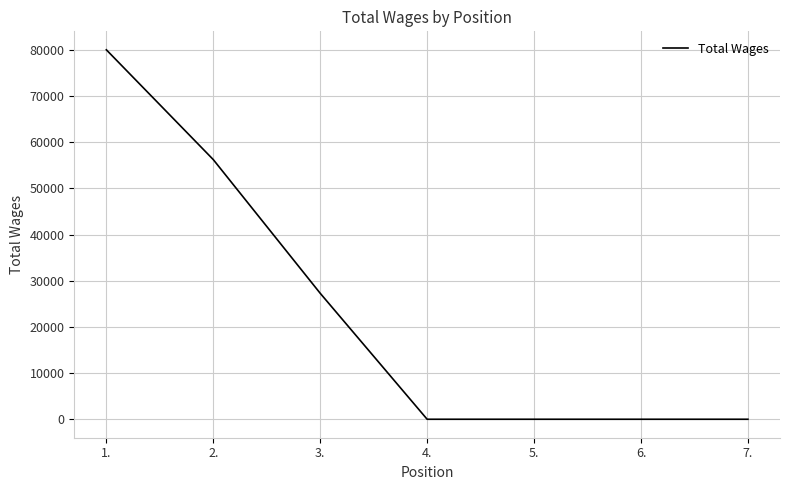

What is the average value?

23356